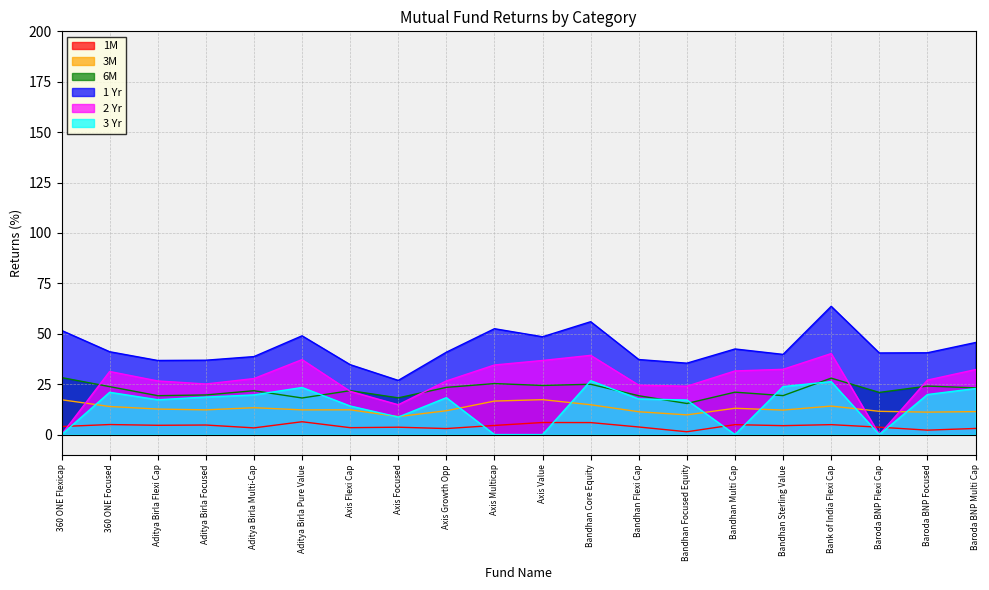

Where is the first local maximum for 1M?

360 ONE Focused